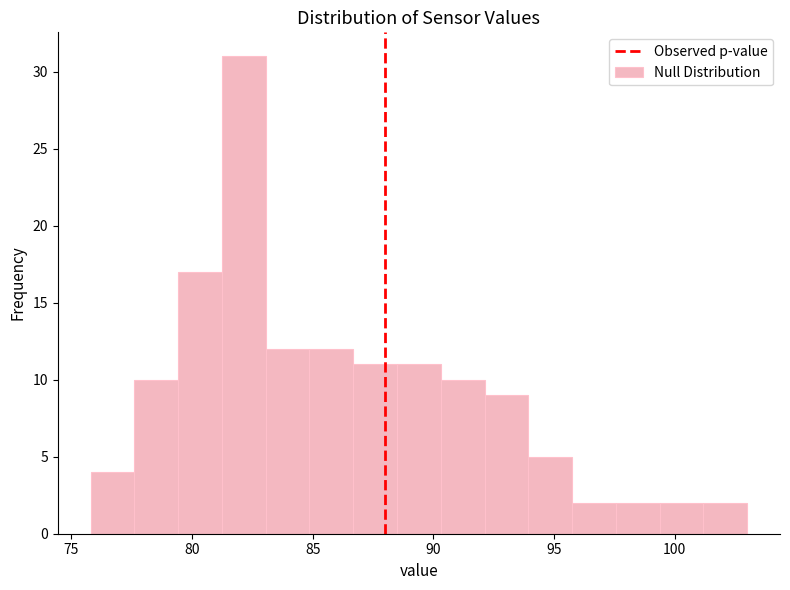

Around what value on the x-axis is the tallest bar? Give the approximate position of its centre, as read against the axis.

82.0